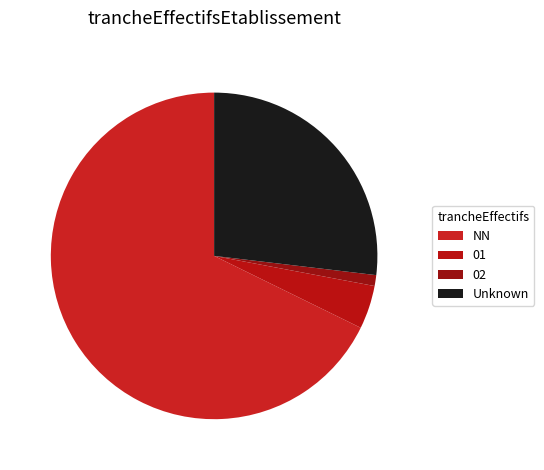

How many segments does this pie chart have?

4